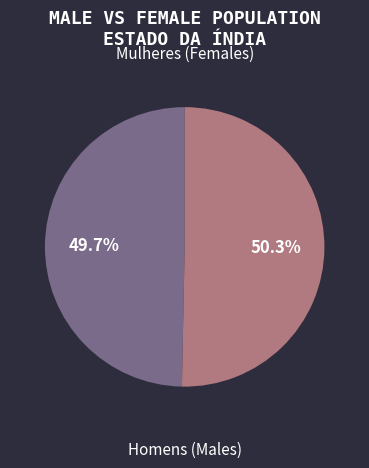

Does any single category account for the majority?

Yes